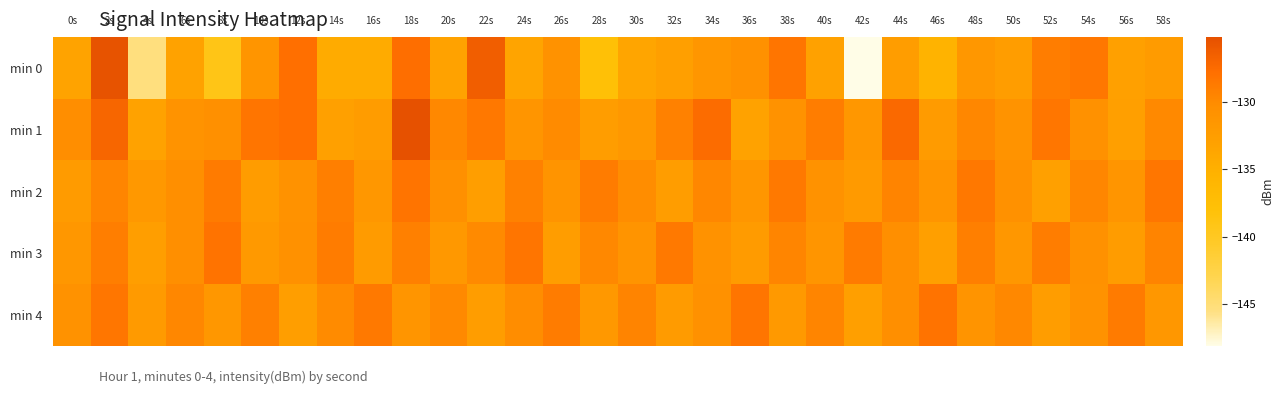

List the series in order of their peak value, highest first.

min 1, min 0, min 3, min 4, min 2